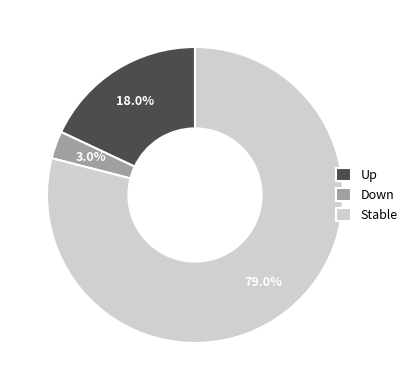

Between Down and Stable, which is larger?

Stable